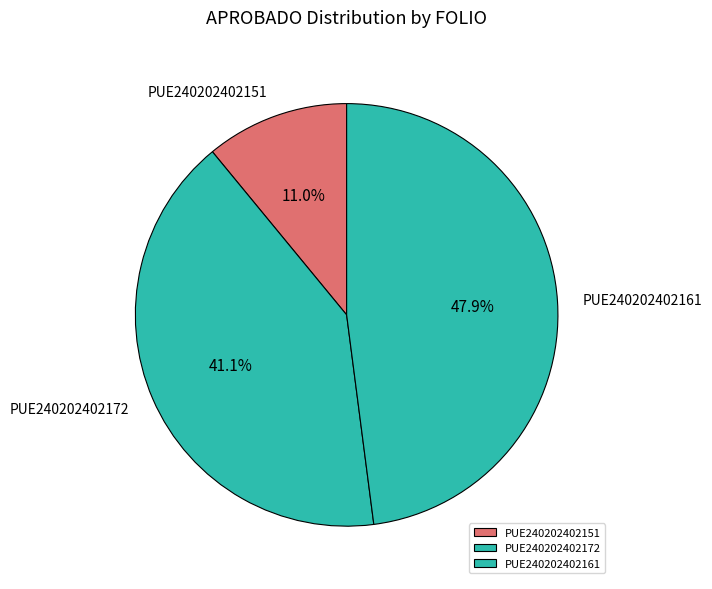

What is the ratio of the value at PUE240202402161 to the value at PUE240202402151?

4.4